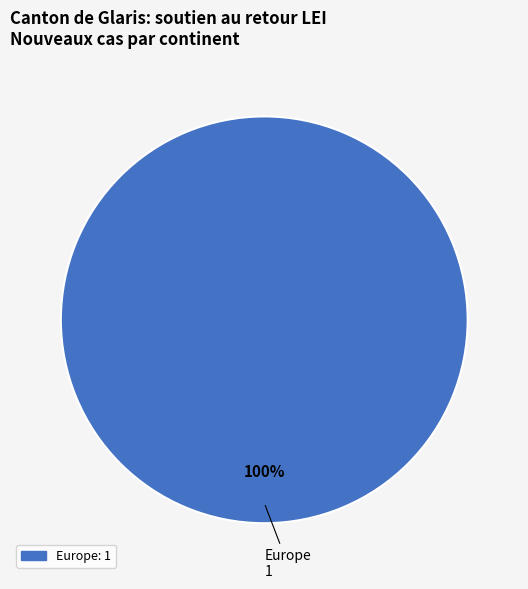

Does any single category account for the majority?

Yes